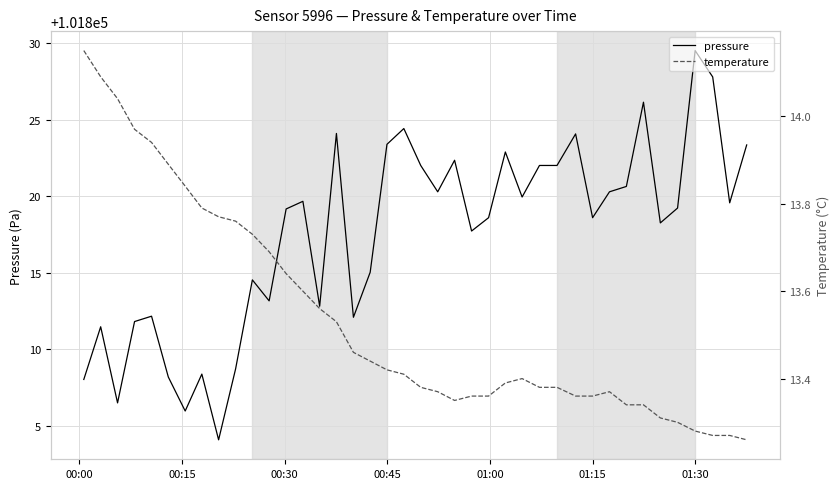

What is the value of the pressure point at the 23rd from the left?

101822.3